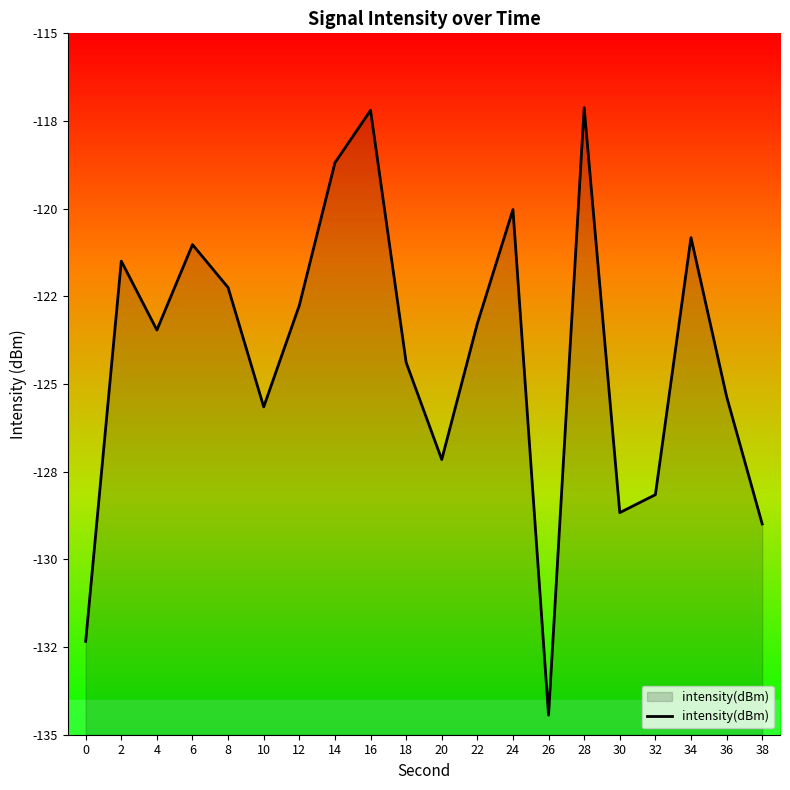

List the labels in order of value, smallest first.

26, 0, 38, 30, 32, 20, 10, 36, 18, 4, 22, 12, 8, 2, 6, 34, 24, 14, 16, 28